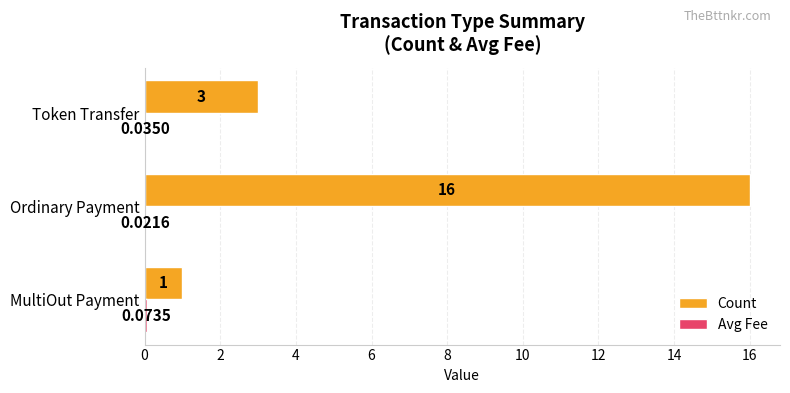

How many categories are shown in the chart?

3